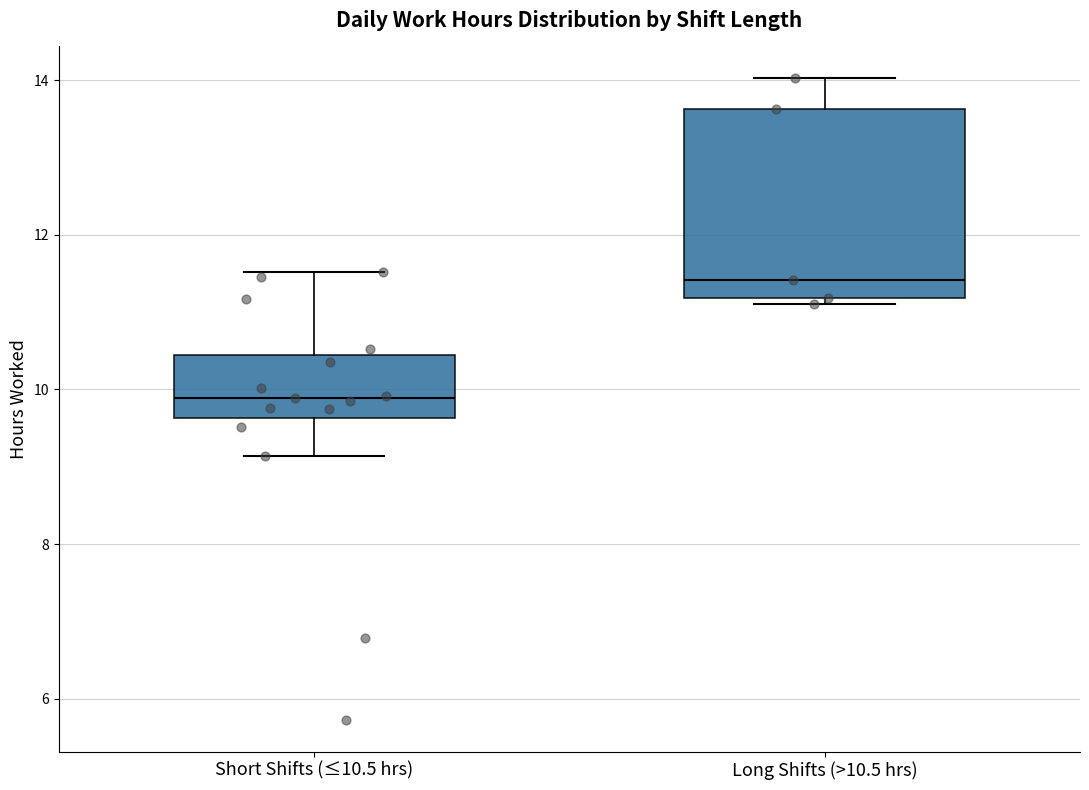

Reading left to right, transcribe this box plot: for each box, give where its median line is, the range the box spans, and where its two whiskers end, as read against the y-axis. The values are not printed on the chart, so give them approximately, as read against the axis.

Short Shifts (≤10.5 hrs): median 9.8, box 9.6 to 10.4, whiskers 9.2 to 11.6
Long Shifts (>10.5 hrs): median 11.4, box 11.2 to 13.6, whiskers 11.2 (just below the box's lower edge) to 14.0